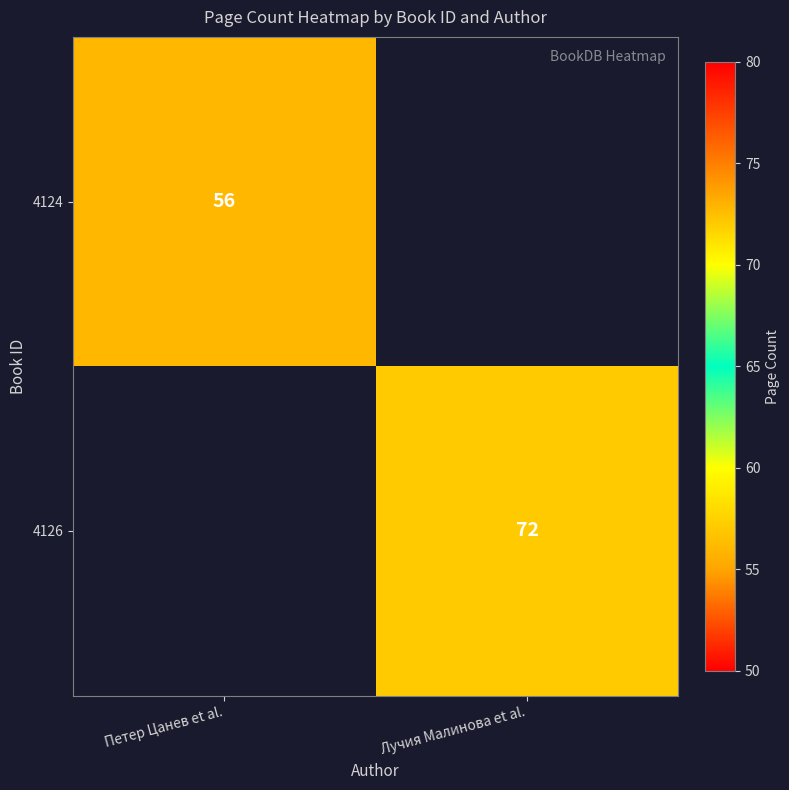

The 4124 series shows 56 at Петер Цанев et al.. True or false?

True